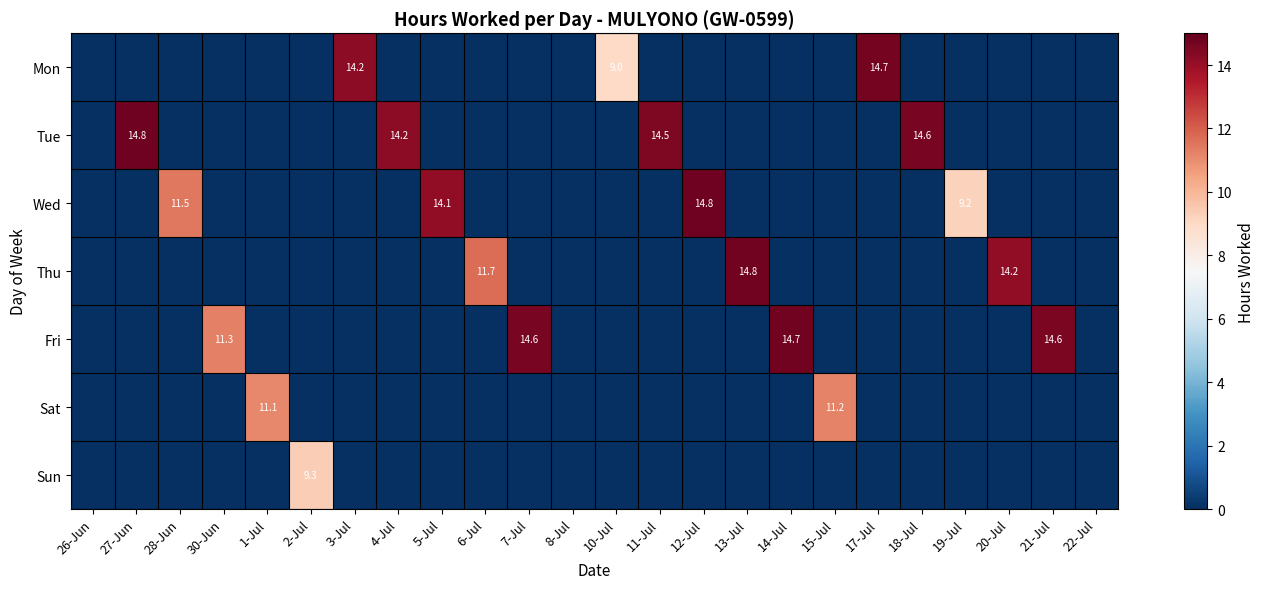

How many values in the Wed series exceed 0?

4